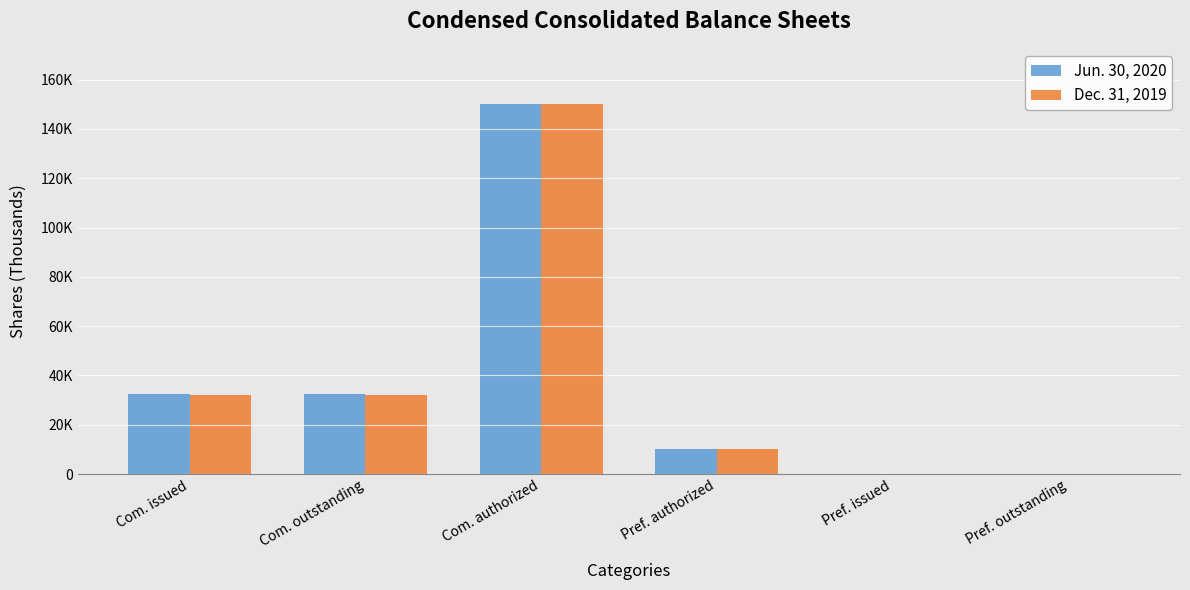

What is the difference between the maximum and minimum values in the Jun. 30, 2020 series?

150000